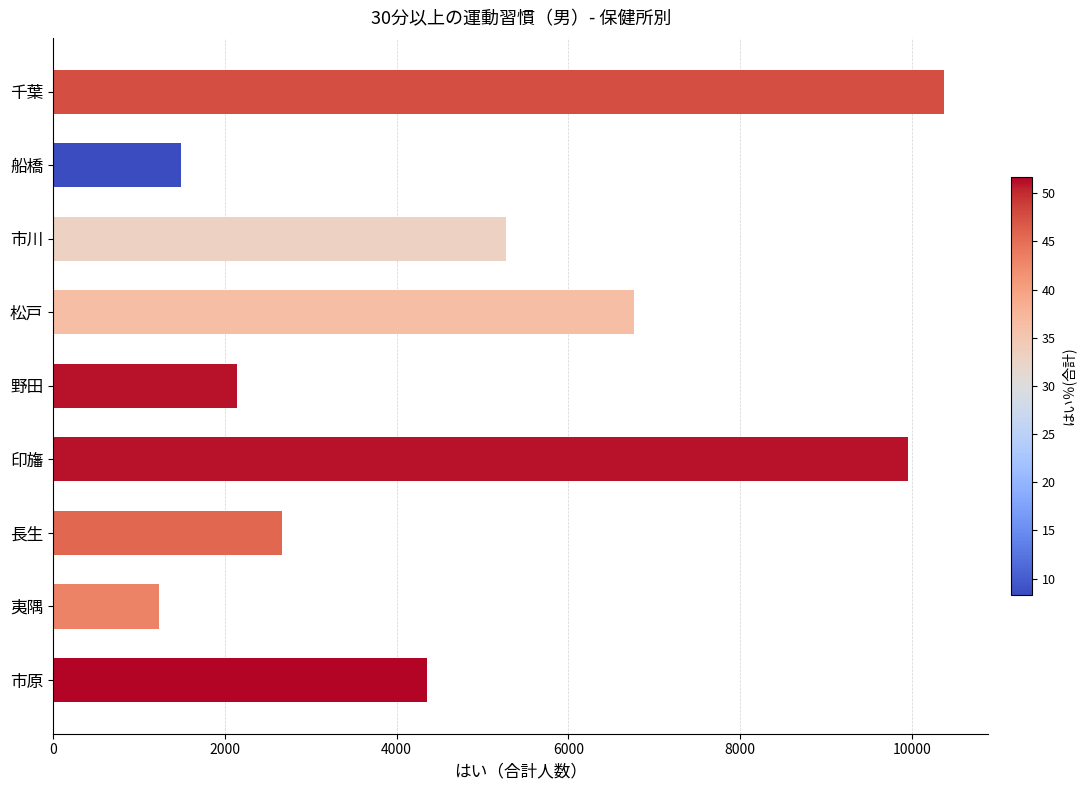

List the labels in order of value, smallest first.

夷隅, 船橋, 野田, 長生, 市原, 市川, 松戸, 印旛, 千葉